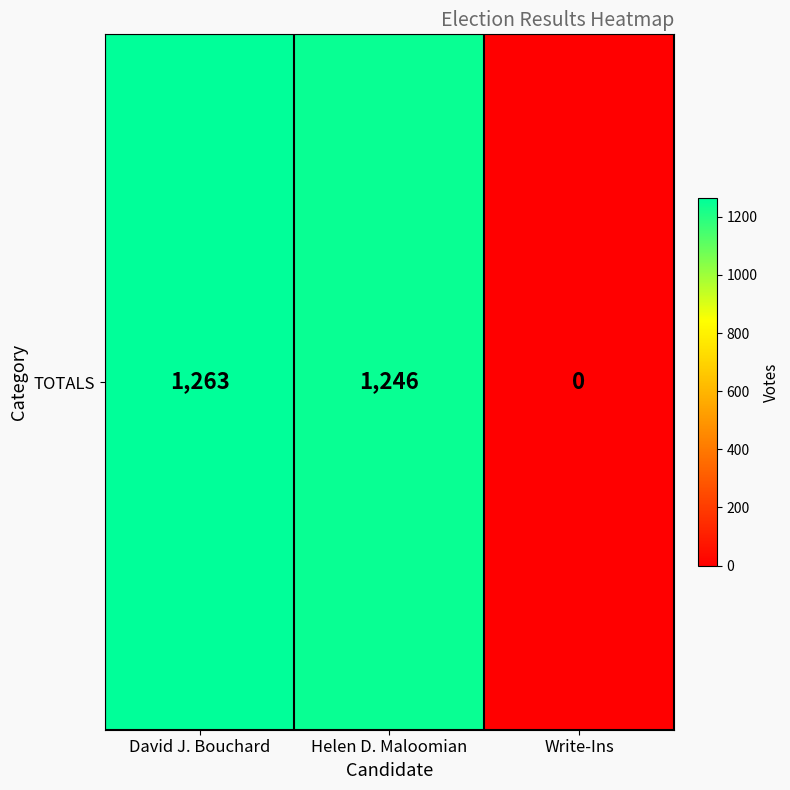

What is the difference between the maximum and minimum values?

1263